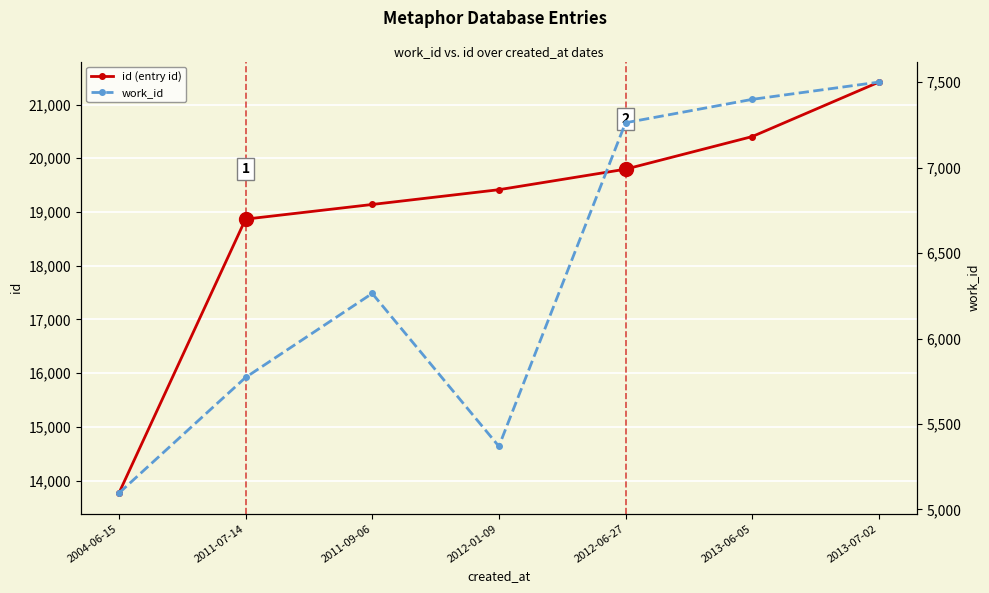

What is the lowest value of the id (left) series?

13766